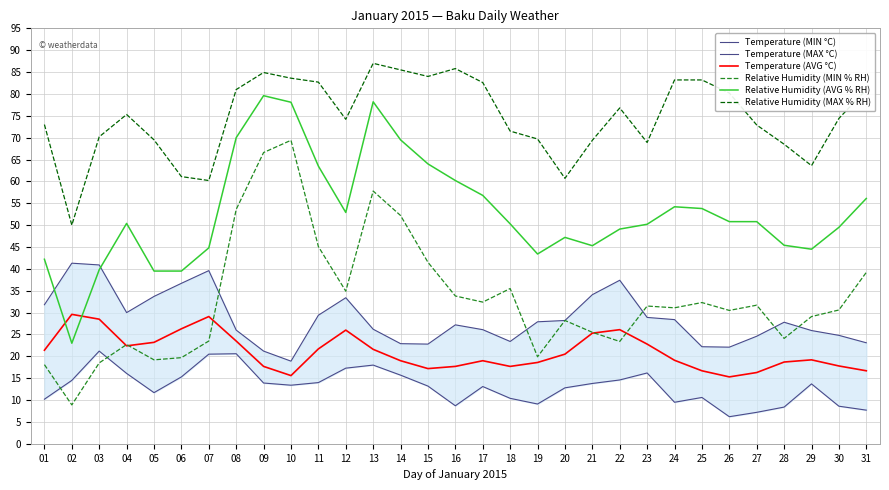

The value of Relative Humidity (MAX % RH) at 03 is 70.2. True or false?

True